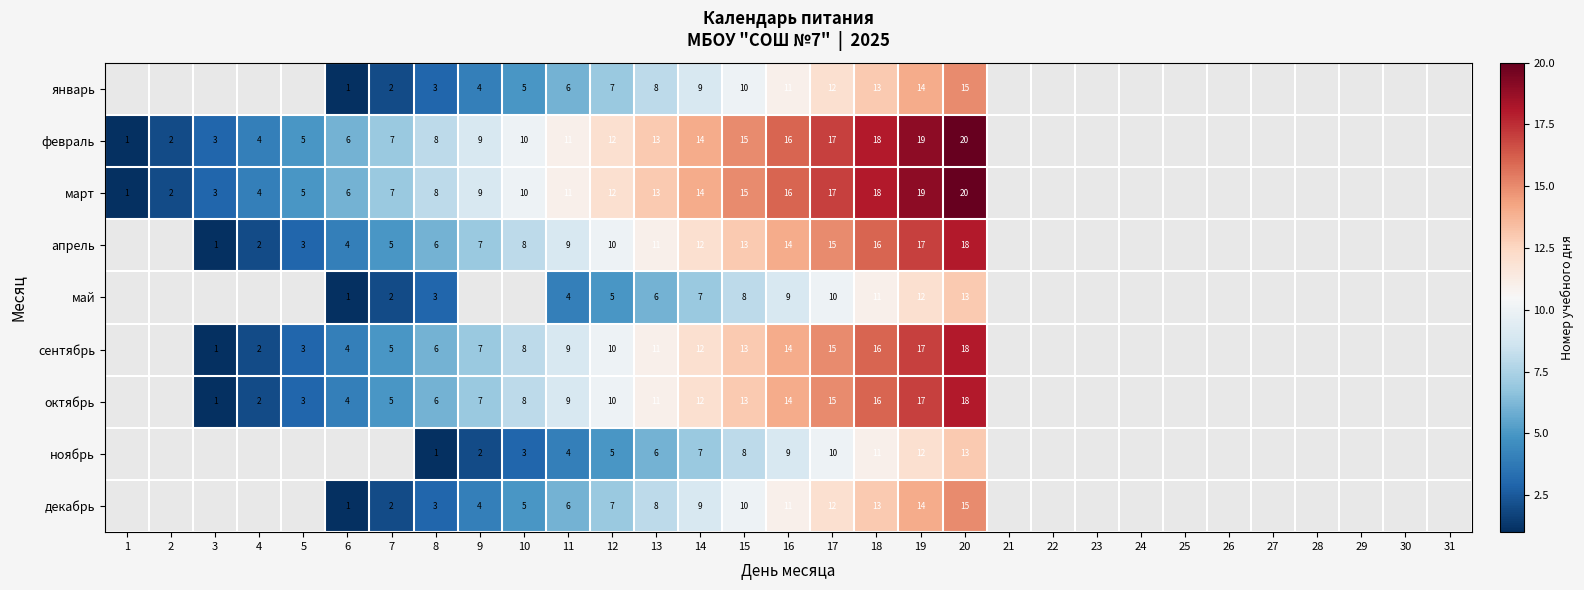

What is the total value across all series at 8?

44